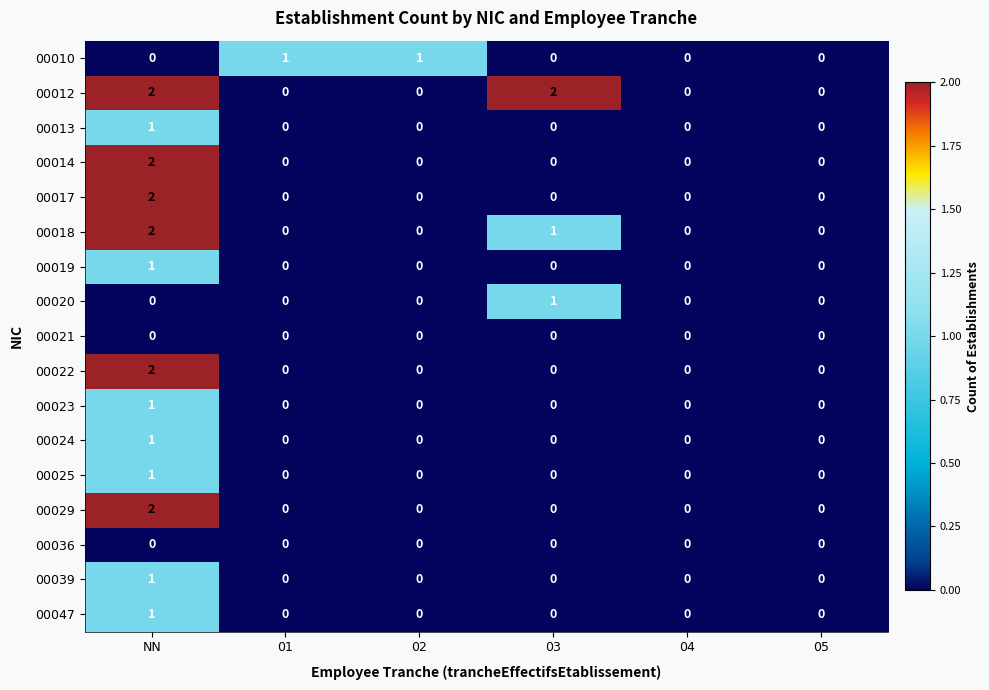

Count the 00020 values in the range 0 to 1.

6